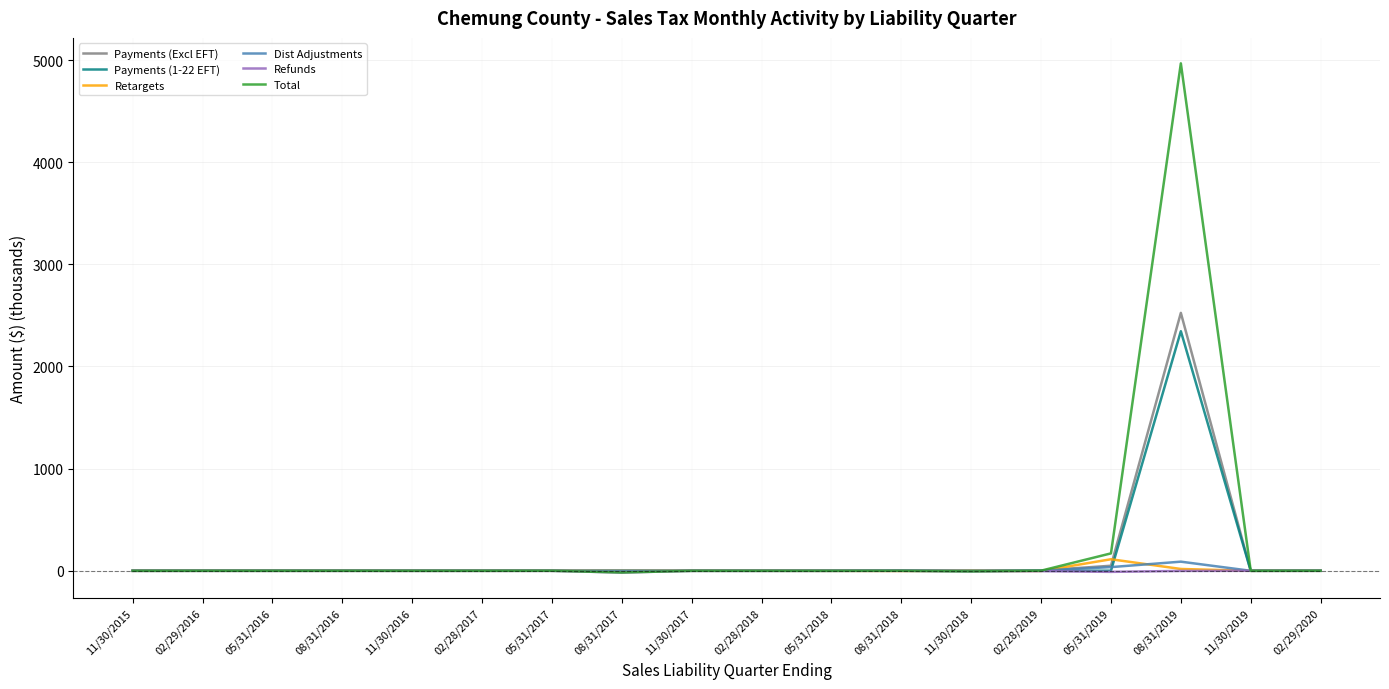

The value of Refunds at 11/30/2016 is 0.0. True or false?

True